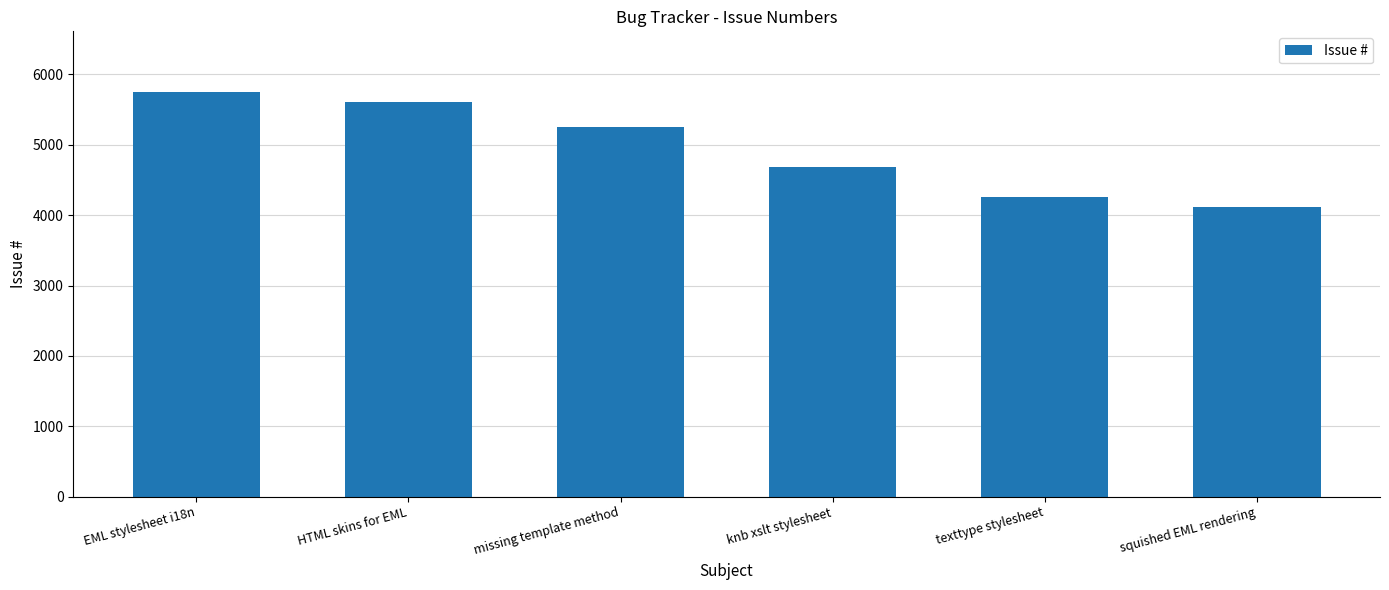

List the labels in order of value, smallest first.

squished EML rendering, texttype stylesheet, knb xslt stylesheet, missing template method, HTML skins for EML, EML stylesheet i18n